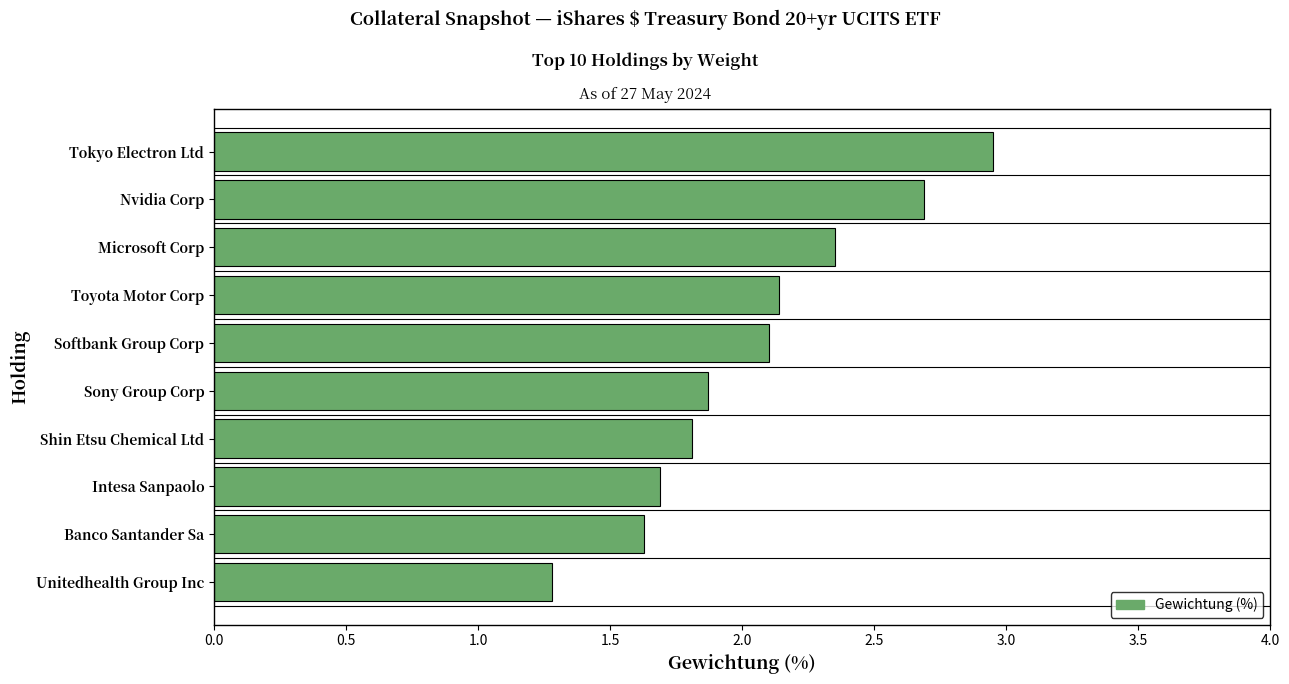

Is it true that the value at Toyota Motor Corp is 2.1?

True